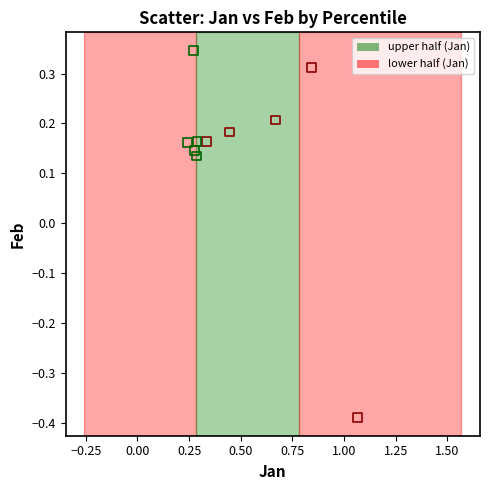

Which series contains the highest Y value?

lower half (Jan)